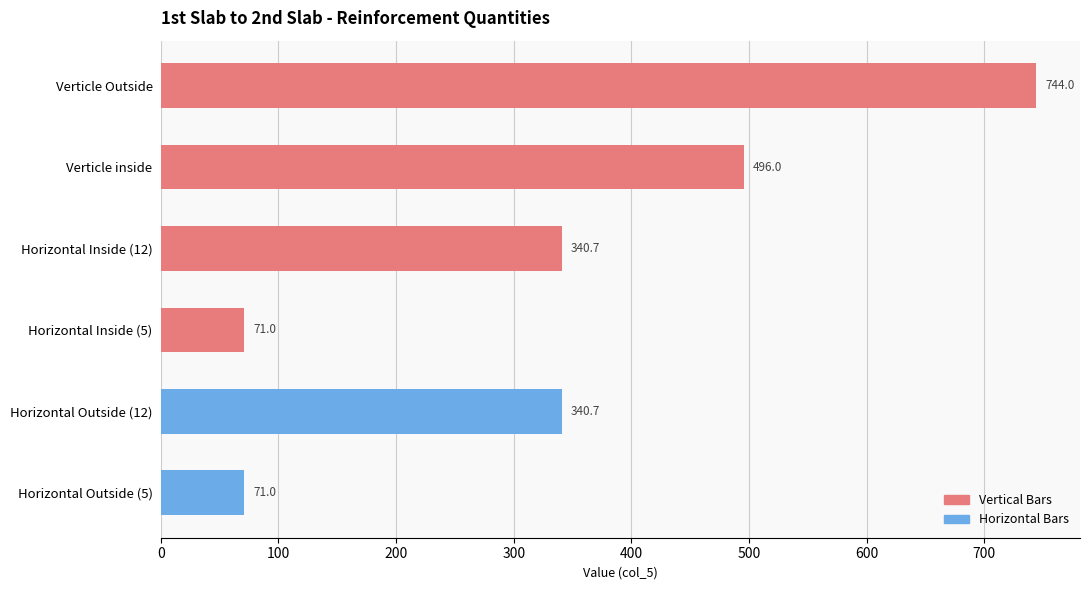

What position from the top is Verticle Outside?

1